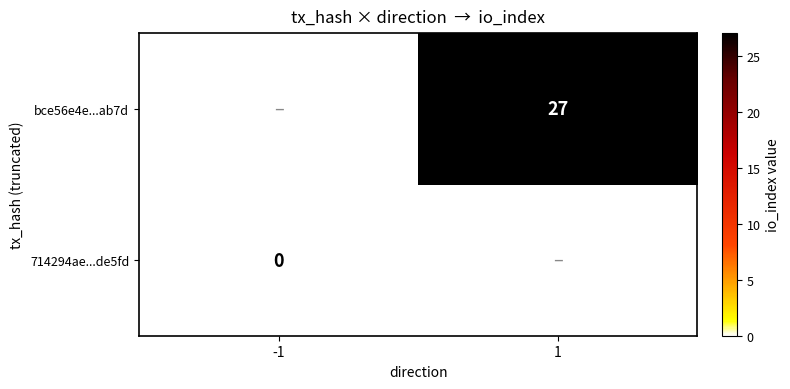

True or false: bce56e4e...ab7d has a value of 27 at 1.

True